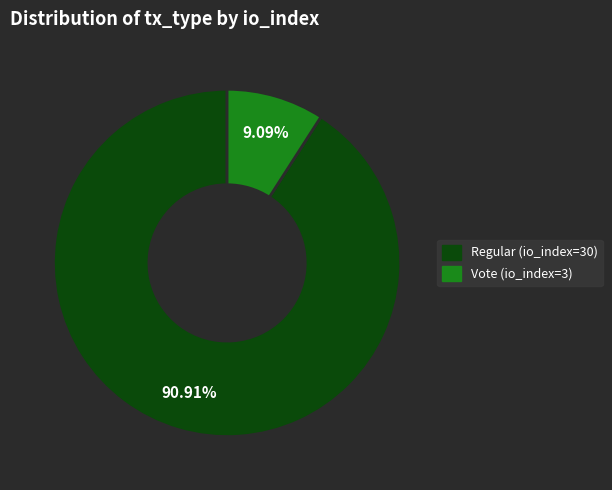

Is Regular (io_index=30) the majority of the pie?

Yes